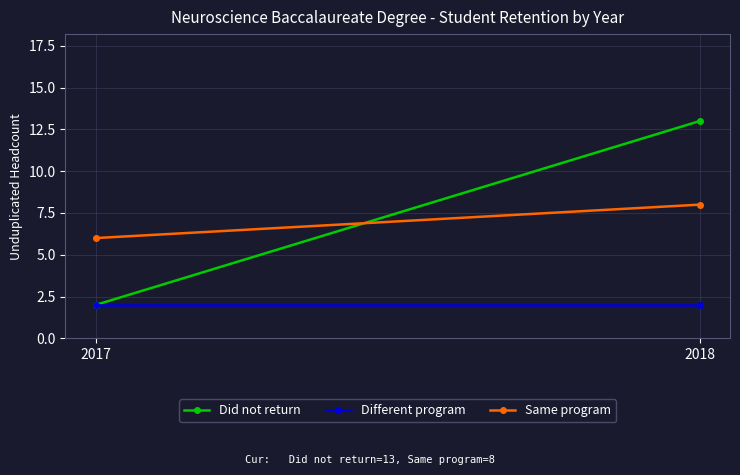

What is the average value of the Same program series?

7